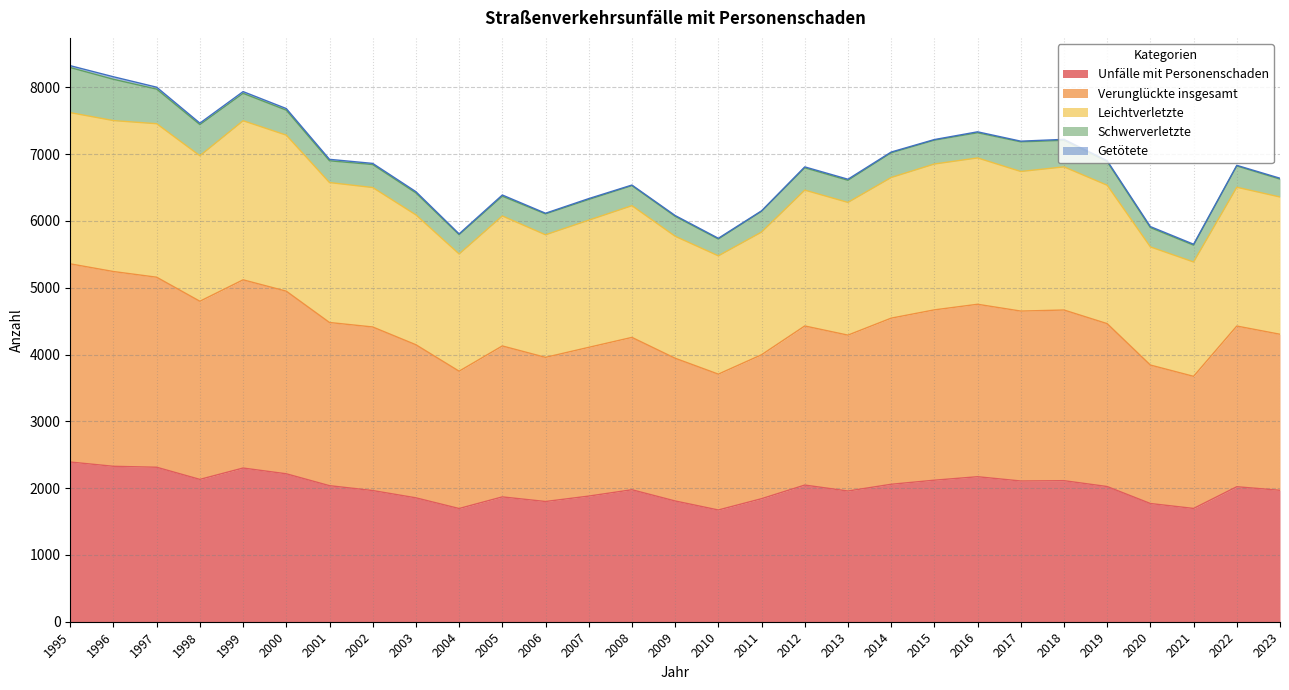

What is the difference between the highest and lowest values at 2010?

4068